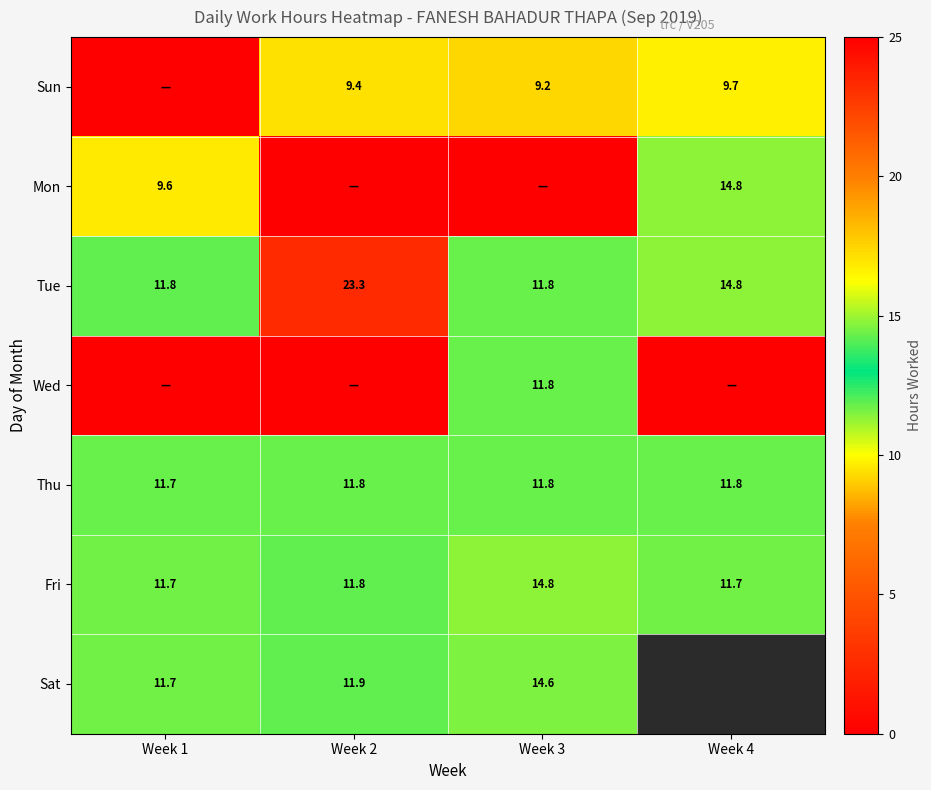

Where does the Tue series first go above 14?

Week 2